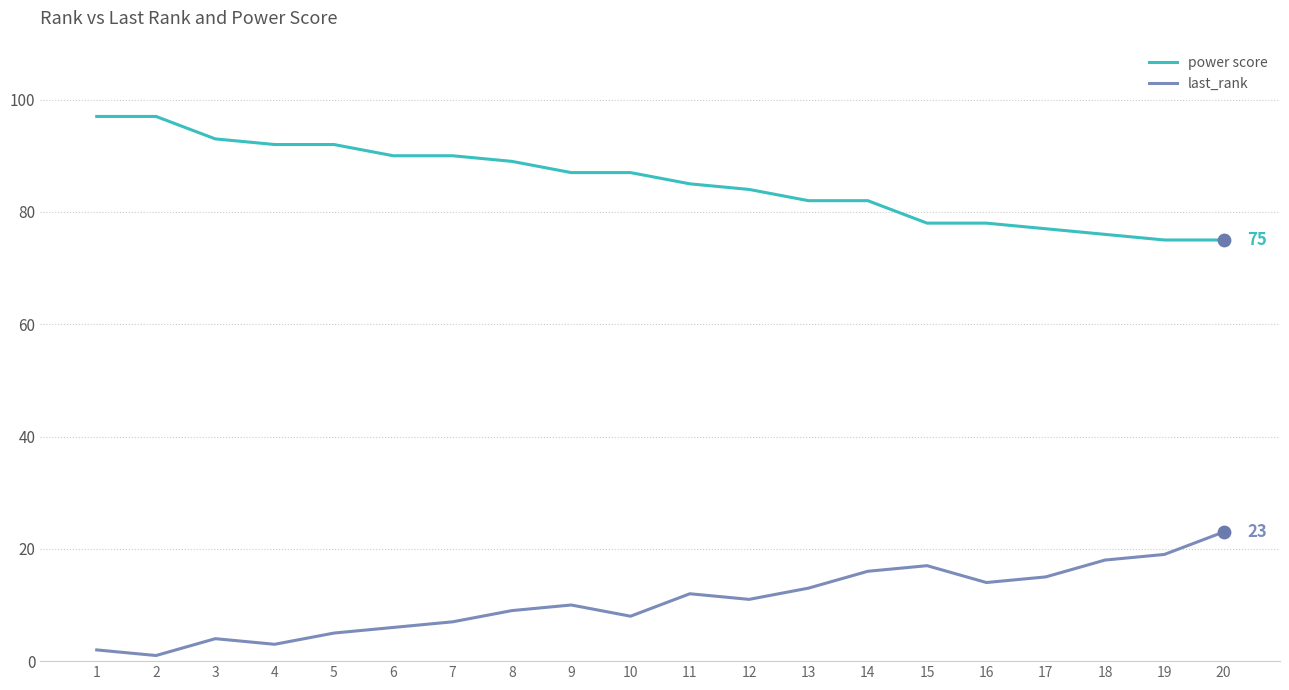

List the series in order of their overall mean, highest first.

power score, last_rank